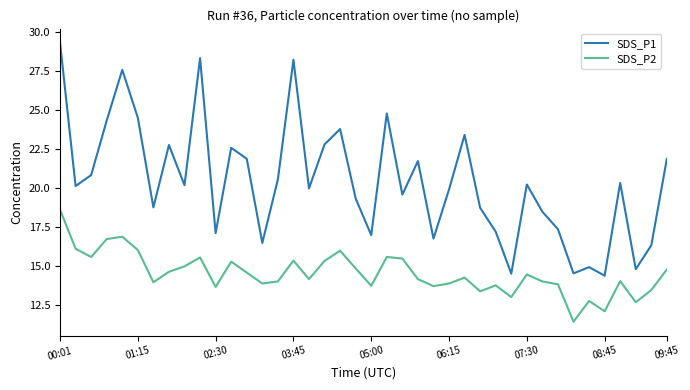

What is the smallest value displayed?

11.4